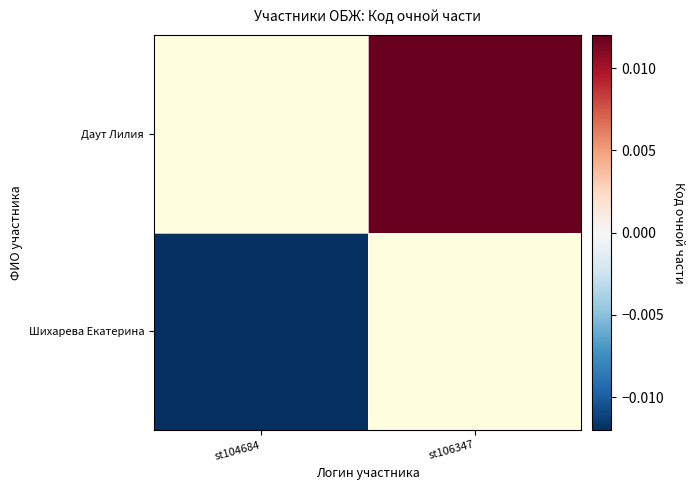

At how many categories does at least one series exceed 0?

1